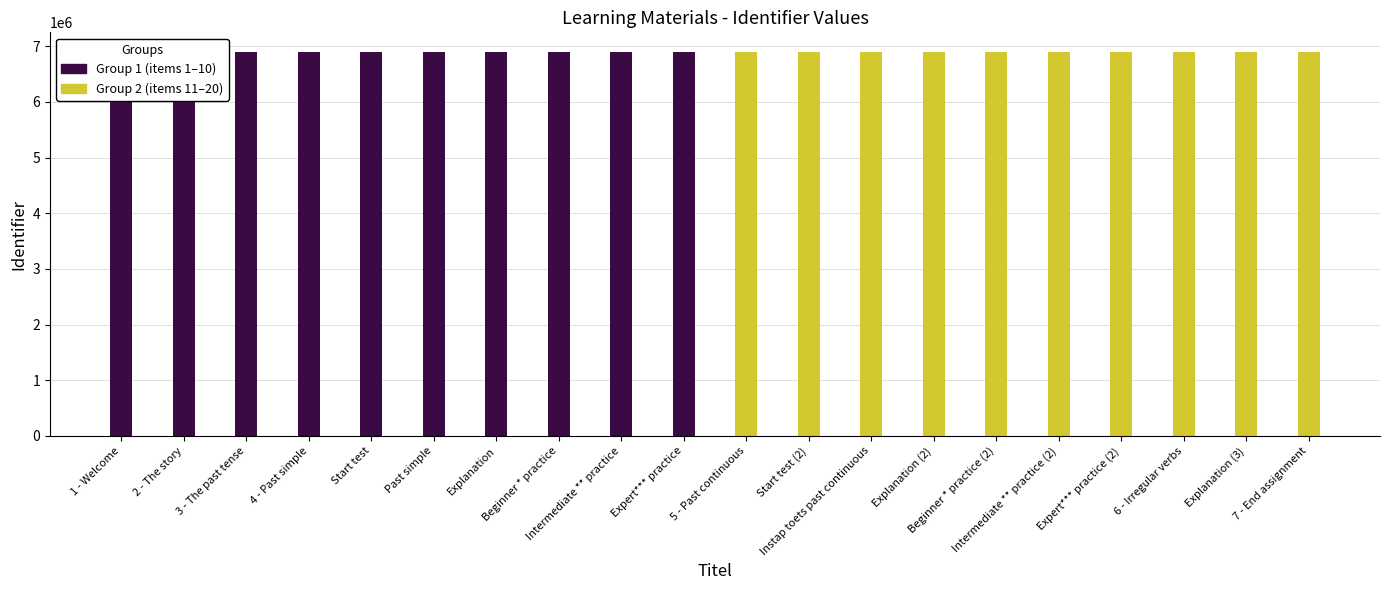

Between 1 - Welcome and Past simple, which is larger?

Past simple